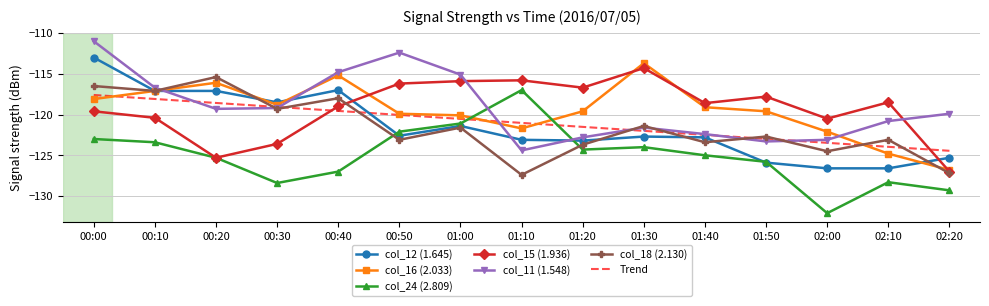

How many categories are shown in the chart?

15